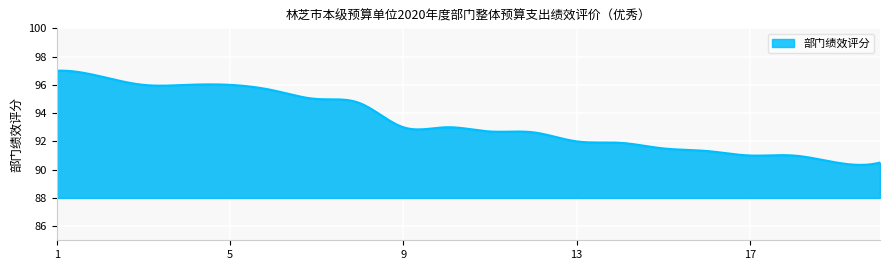

What is the sum of all values?

28013.7